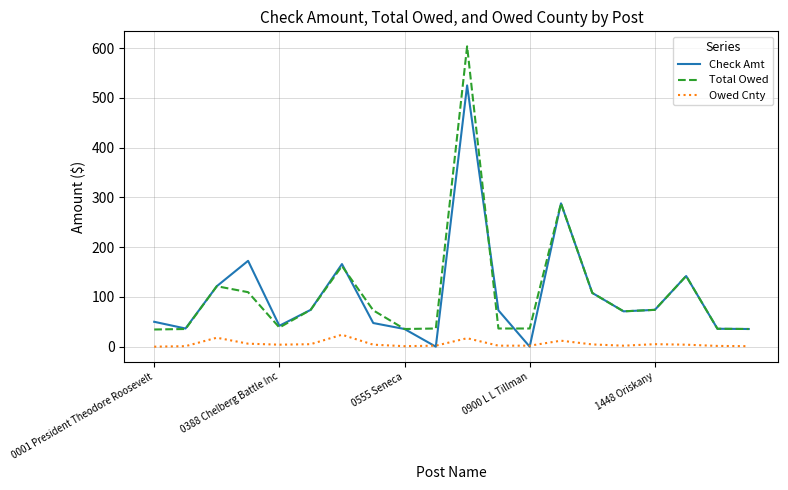

True or false: Owed Cnty and Total Owed cross at least once.

False